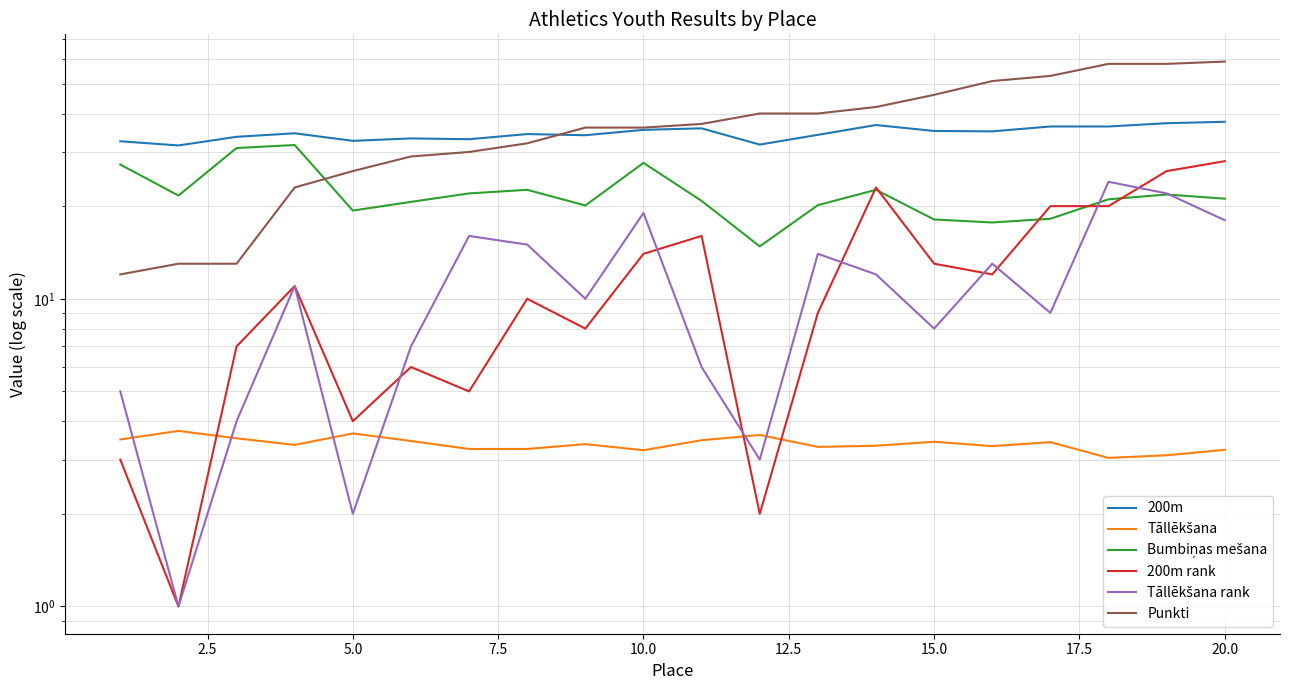

Count the number of data series in this chart.

6